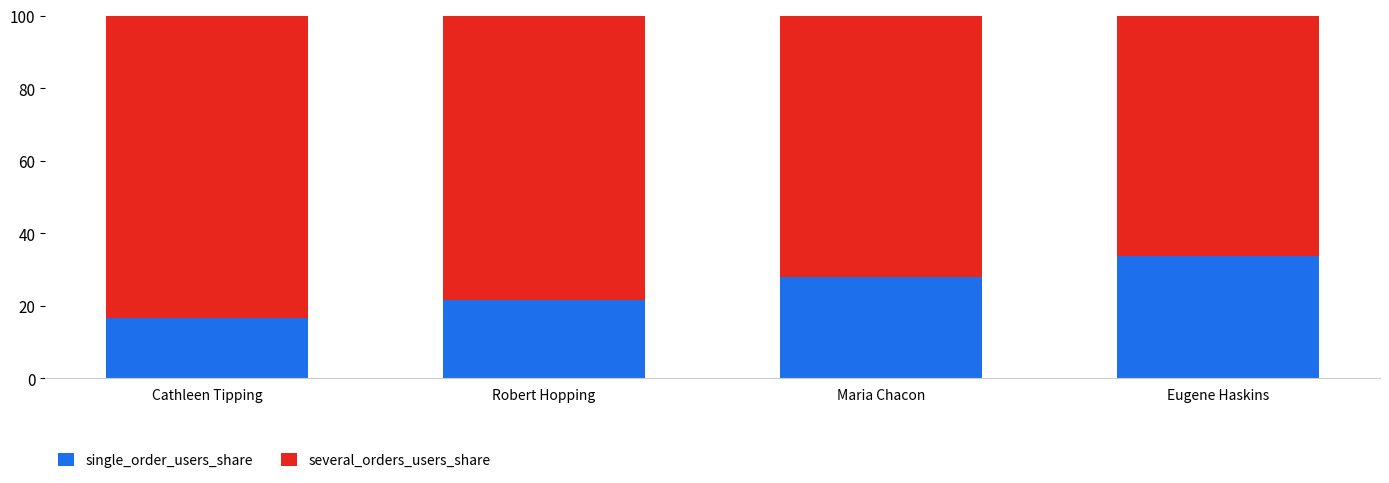

What is the total value across all series at Maria Chacon?

100.0